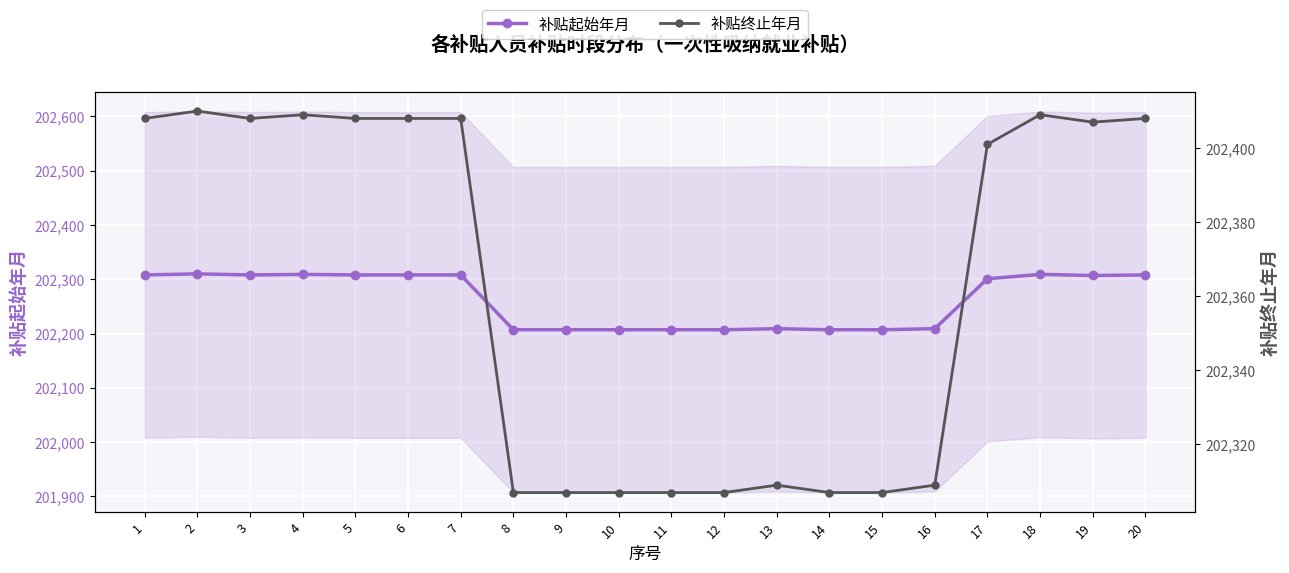

What is the minimum value for 补贴终止年月?

202307